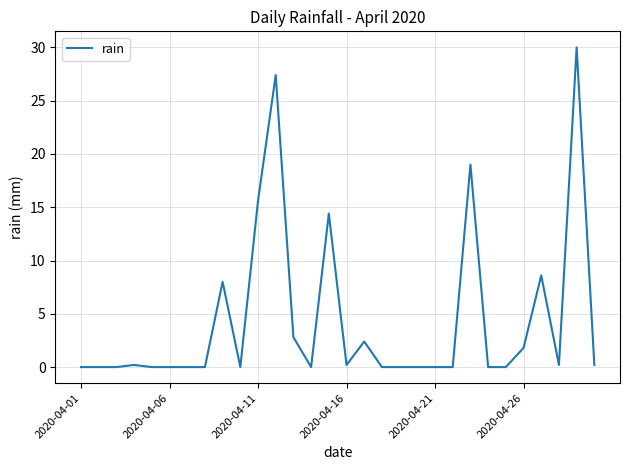

What is the difference between the maximum and minimum values?

30.0